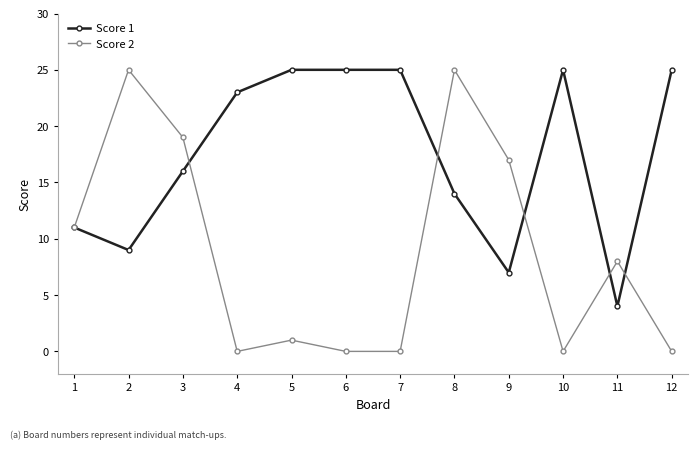

Is the value of Score 1 at 10 greater than the value of Score 2 at 5?

Yes